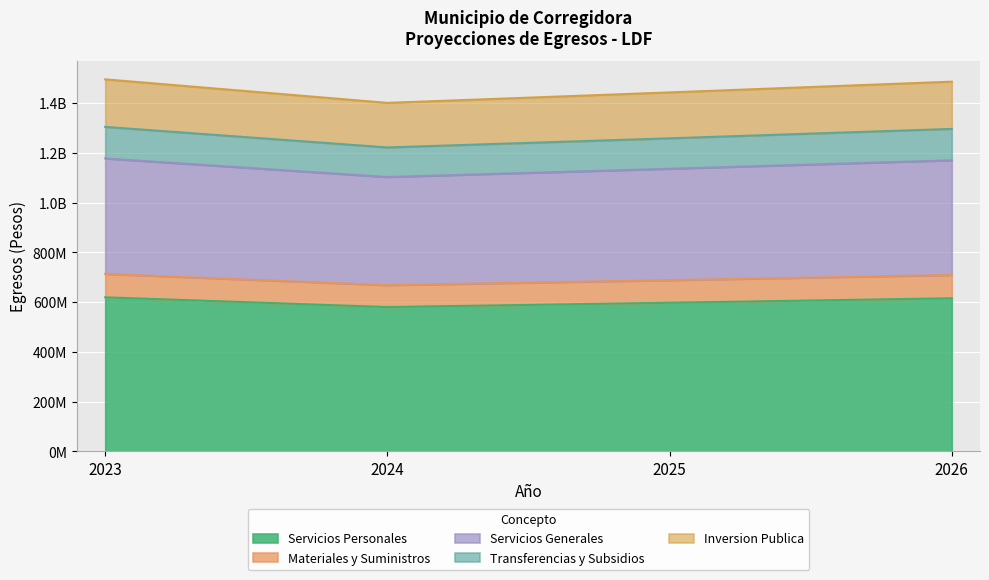

Where is Inversion Publica nearest to the value 1140754294?

2025